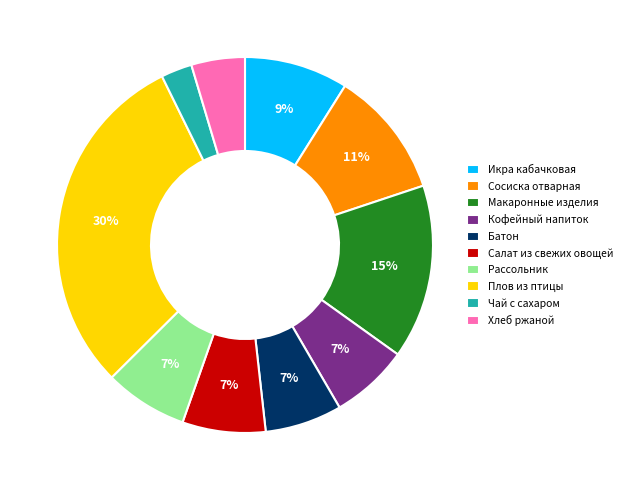

Do Рассольник and Кофейный напиток together represent more than half of the pie?

No